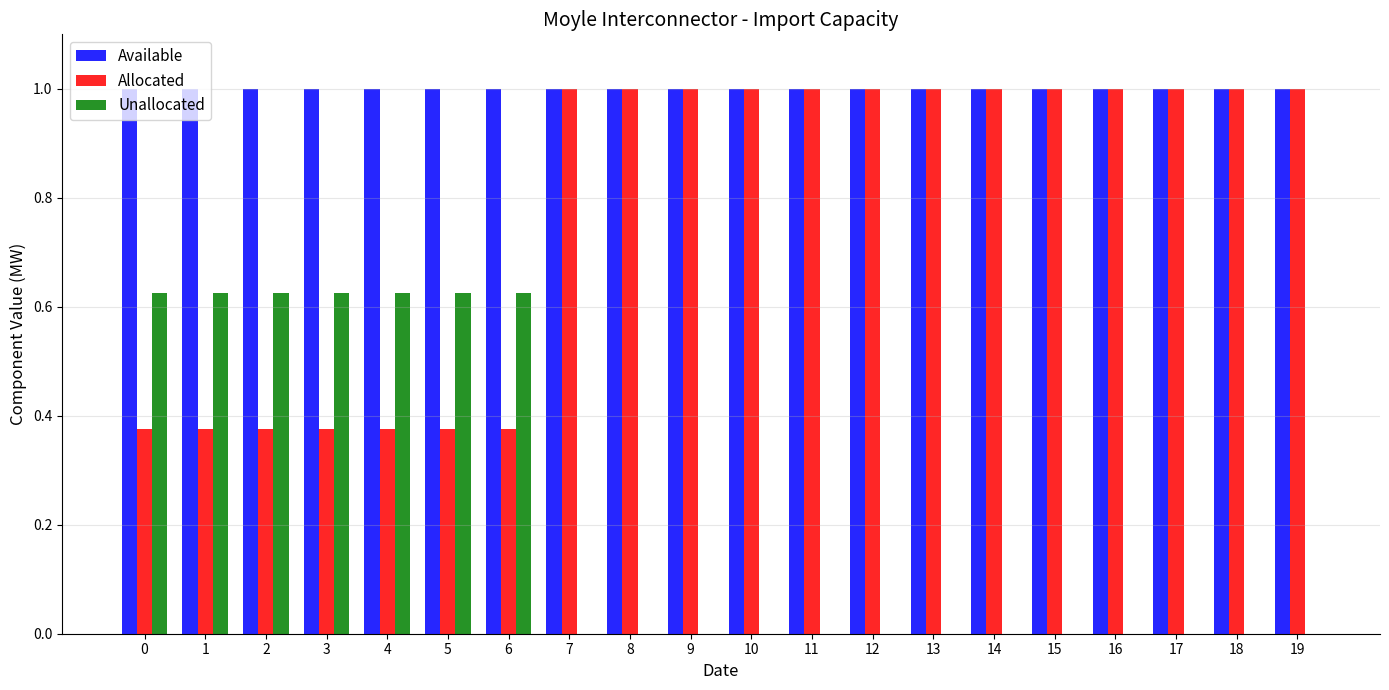

Count the number of data series in this chart.

3